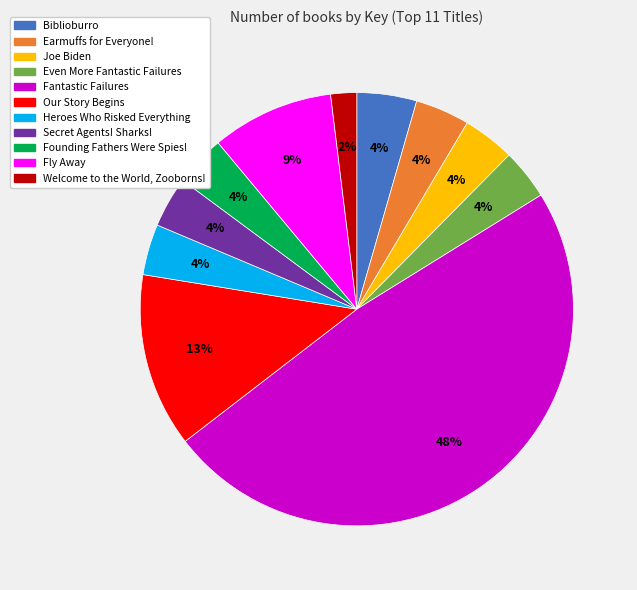

Is there a majority slice in this chart?

No